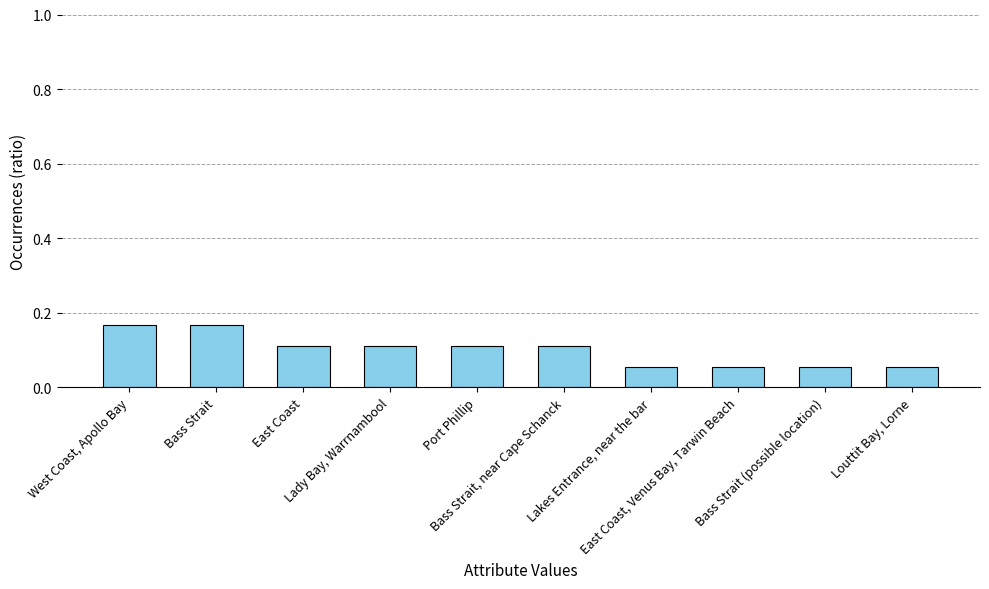

What is the sum of all values?

1.0